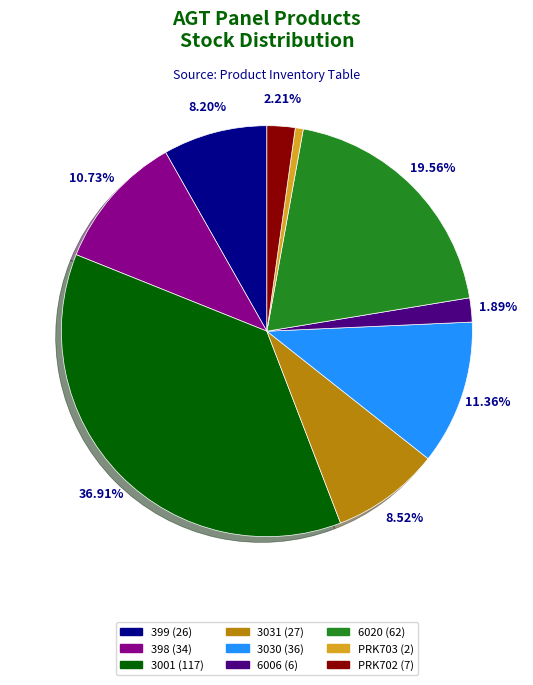

Is there any slice that represents more than half of the pie?

No